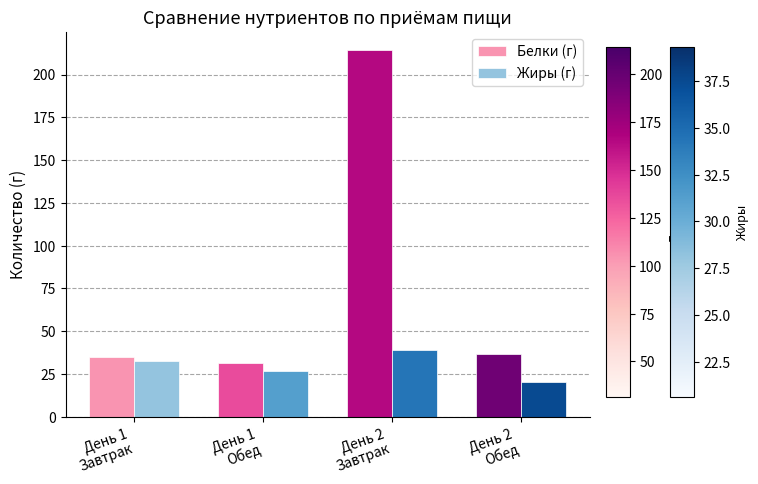

Rank the series at День 1
Обед from highest to lowest value.

Белки (г), Жиры (г)